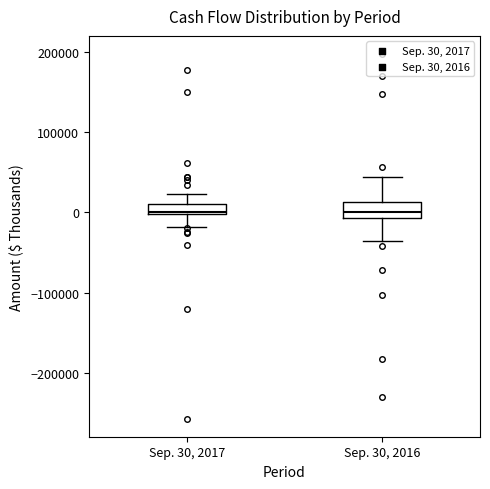

Where is the lower edge of the box for Sep. 30, 2016 on the y-axis? The values are not printed on the chart, so give them approximately, as read against the axis.

-10000